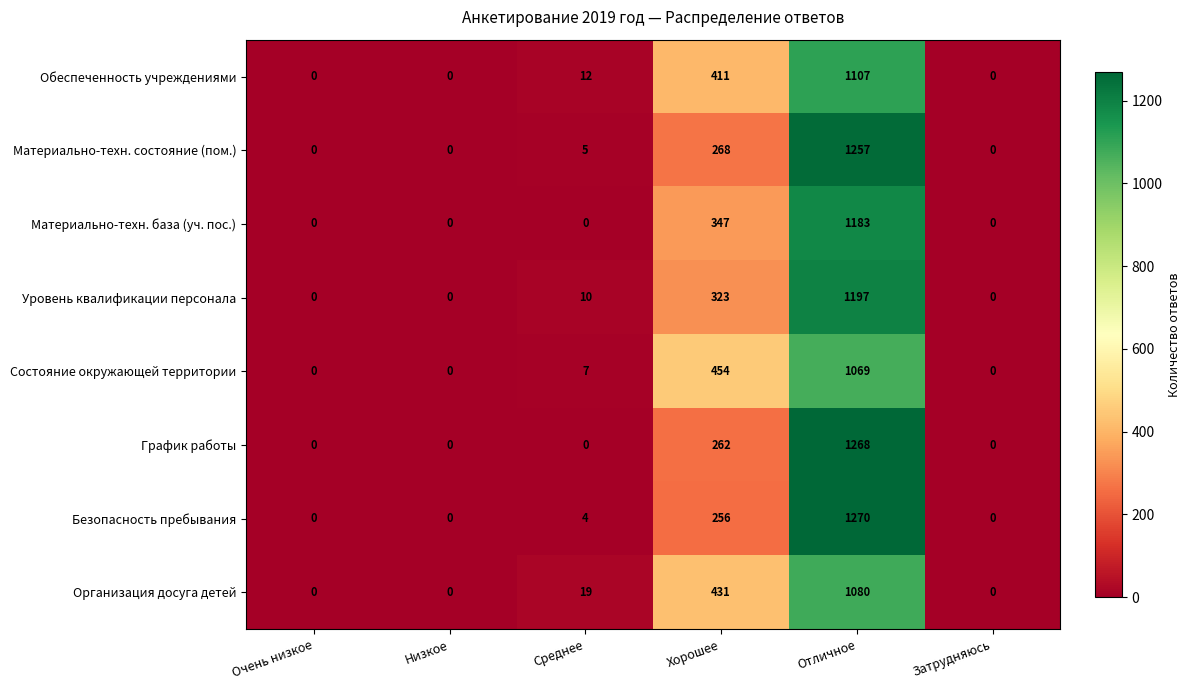

Rank the series by their maximum value, from lowest to highest.

Состояние окружающей территории, Организация досуга детей, Обеспеченность учреждениями, Материально-техн. база (уч. пос.), Уровень квалификации персонала, Материально-техн. состояние (пом.), График работы, Безопасность пребывания